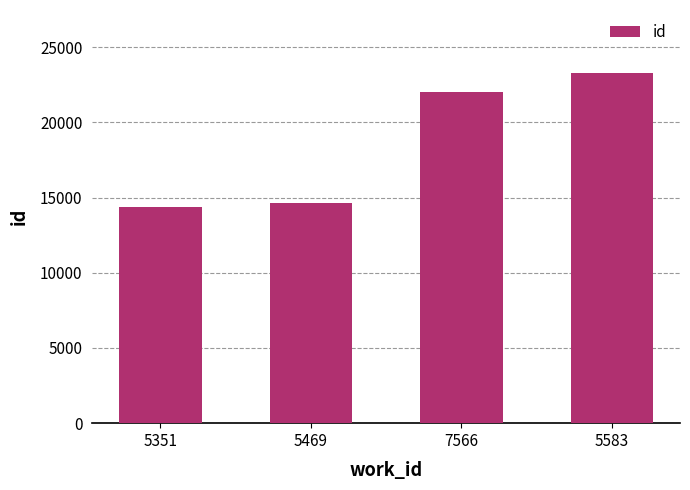

How many bars are there in total?

4